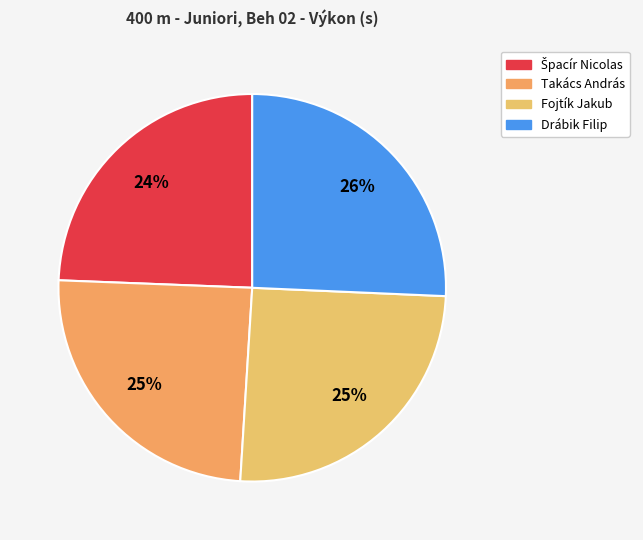

What is the largest slice in the pie chart?

Drábik Filip